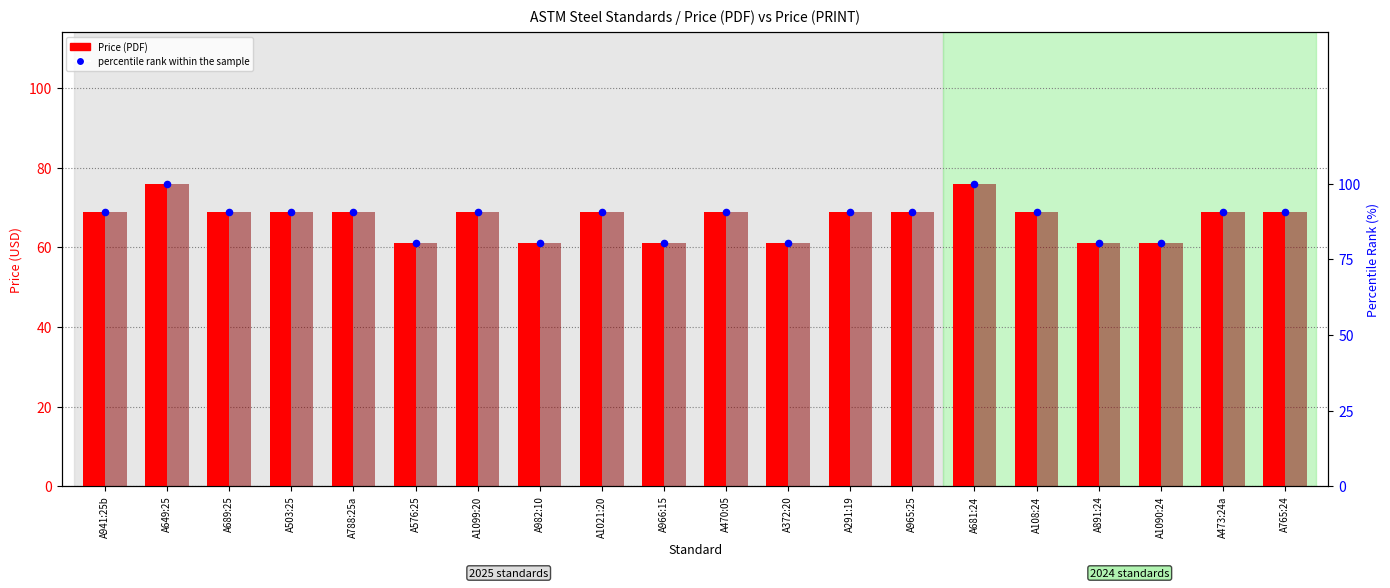

Which series has the largest total across all categories?

percentile rank within the sample